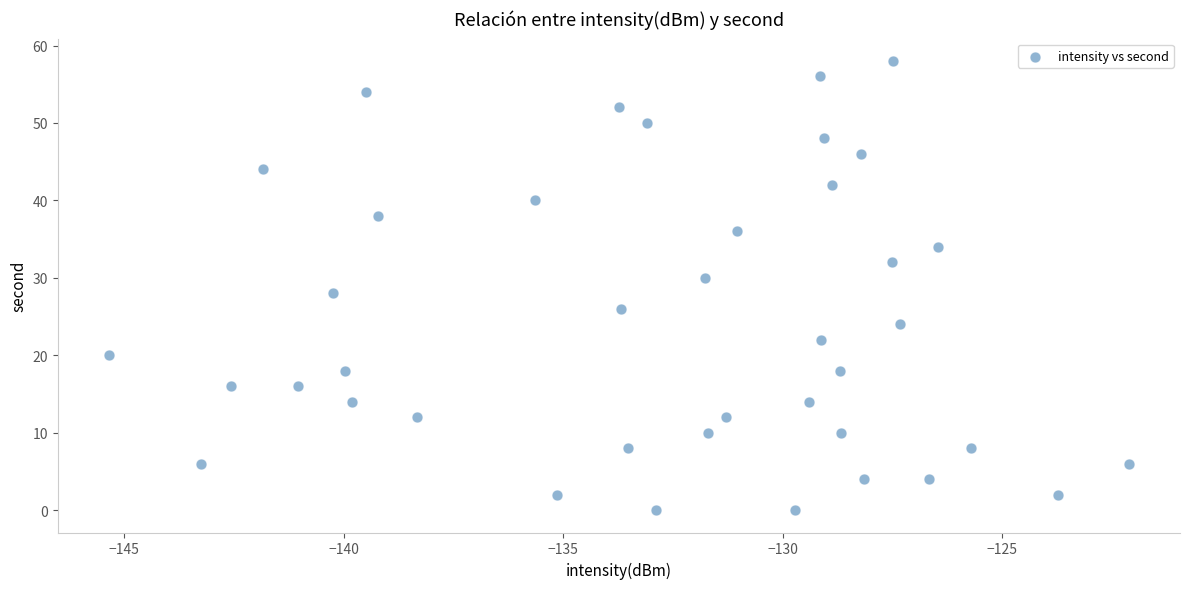

What is the range of Y values (max minus min)?

58